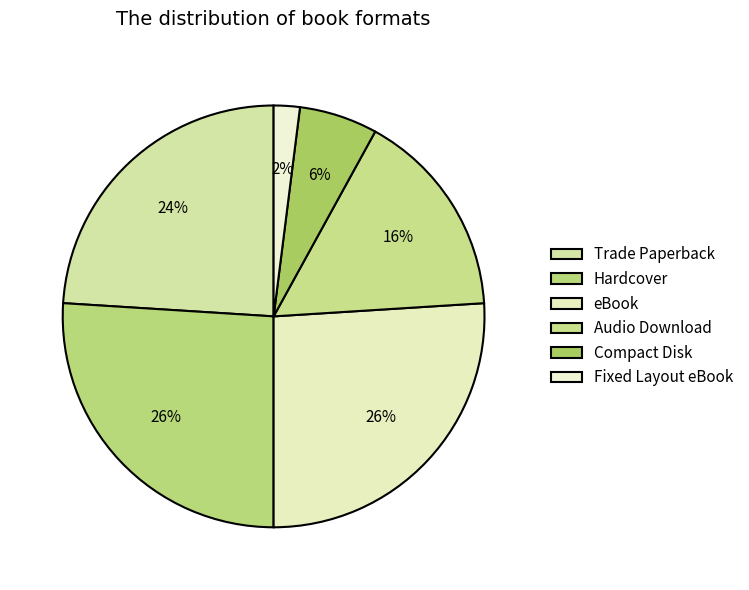

How many segments does this pie chart have?

6